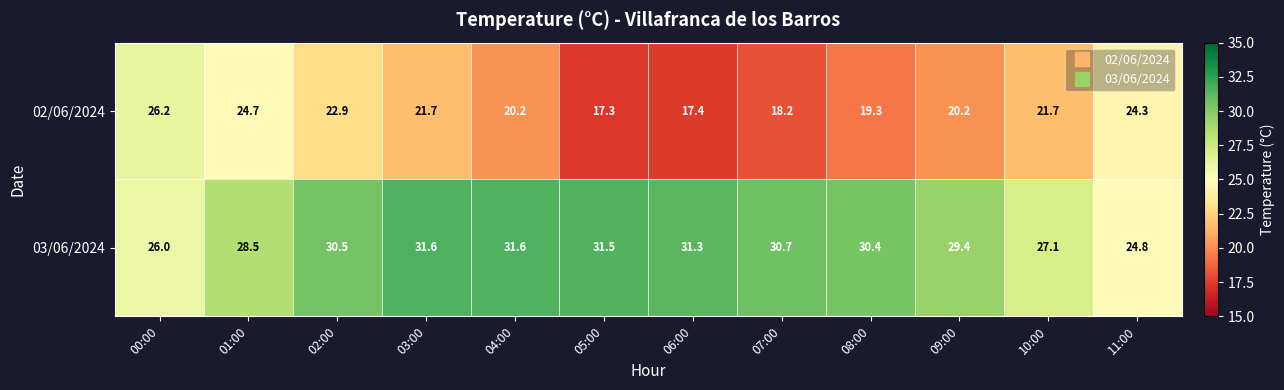

Reading right to left, list all the values displayed in this chart.

02/06/2024: 24.3	21.7	20.2	19.3	18.2	17.4	17.3	20.2	21.7	22.9	24.7	26.2
03/06/2024: 24.8	27.1	29.4	30.4	30.7	31.3	31.5	31.6	31.6	30.5	28.5	26.0